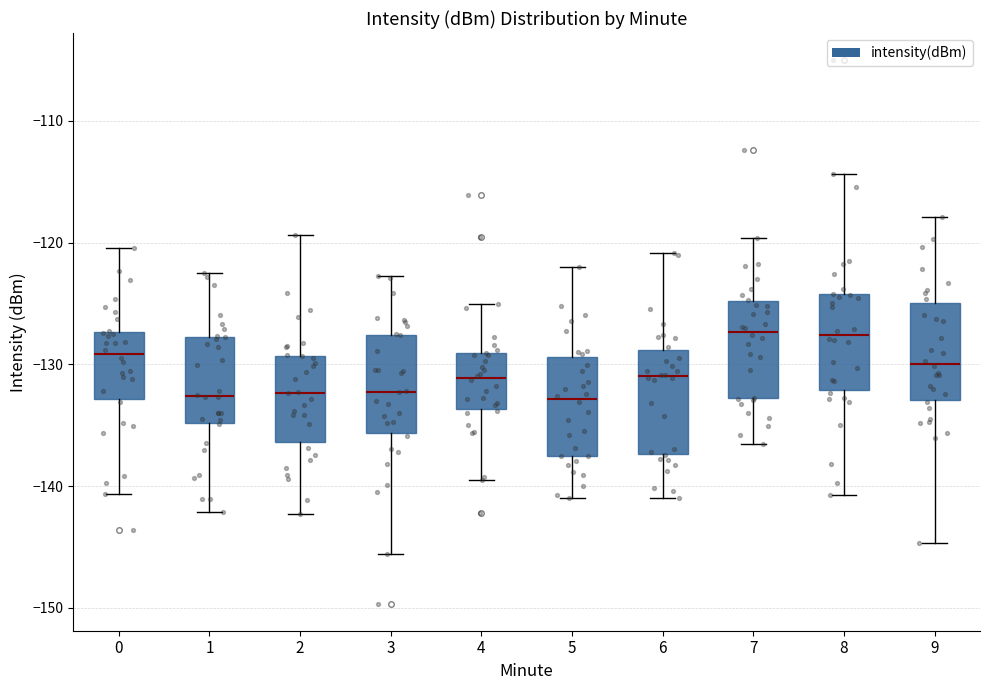

Reading left to right, read every box against the y-axis: the position of its median line, the range the box covers, and the ends of its whiskers. The values are not printed on the chart, so give them approximately, as read against the axis.

0: median -129, box -133 to -127, whiskers -141 to -120
1: median -133, box -135 to -128, whiskers -142 to -122
2: median -132, box -136 to -129, whiskers -142 to -119
3: median -132, box -136 to -128, whiskers -146 to -123
4: median -131, box -134 to -129, whiskers -140 to -125
5: median -133, box -138 to -129, whiskers -141 to -122
6: median -131, box -137 to -129, whiskers -141 to -121
7: median -127, box -133 to -125, whiskers -137 to -120
8: median -128, box -132 to -124, whiskers -141 to -114
9: median -130, box -133 to -125, whiskers -145 to -118